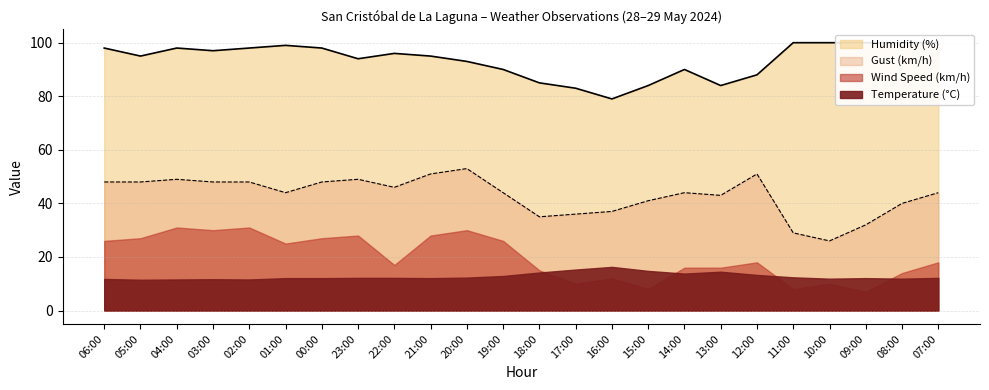

How many lines are shown in the chart?

2